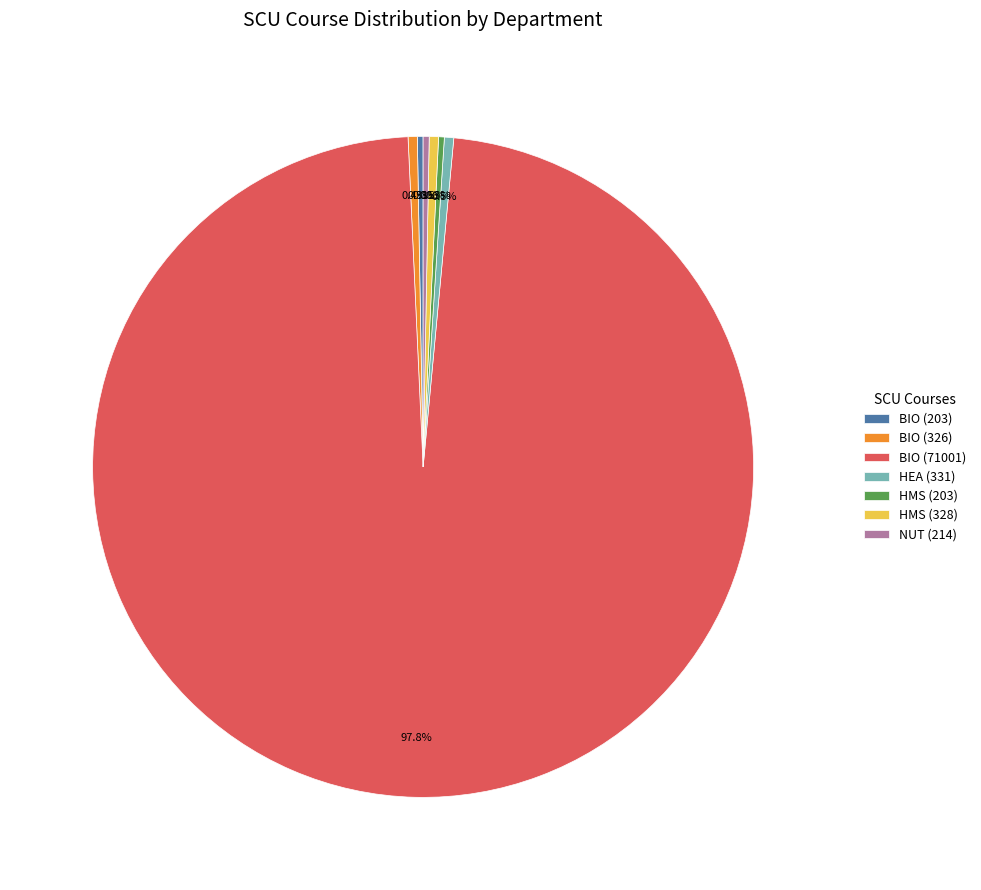

True or false: BIO (71001) accounts for 98% of the total.

True